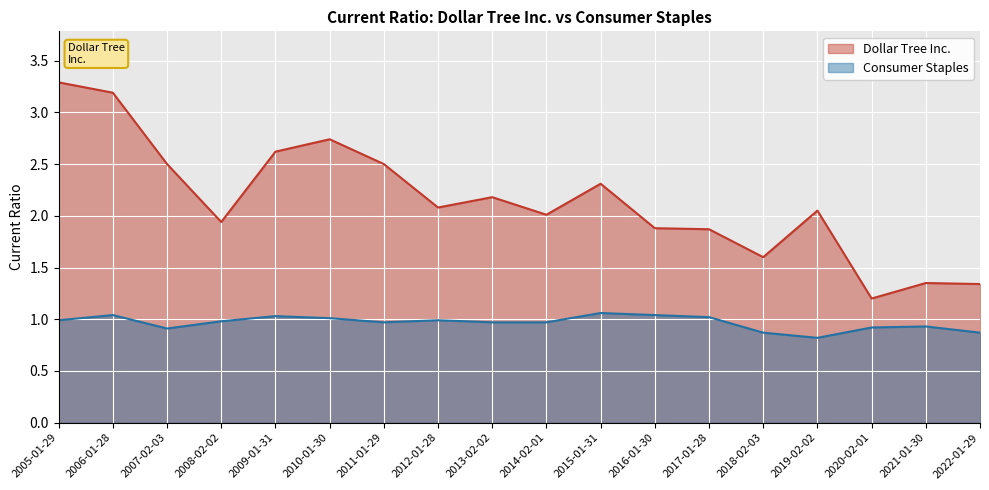

What position from the right is 2021-01-30?

2